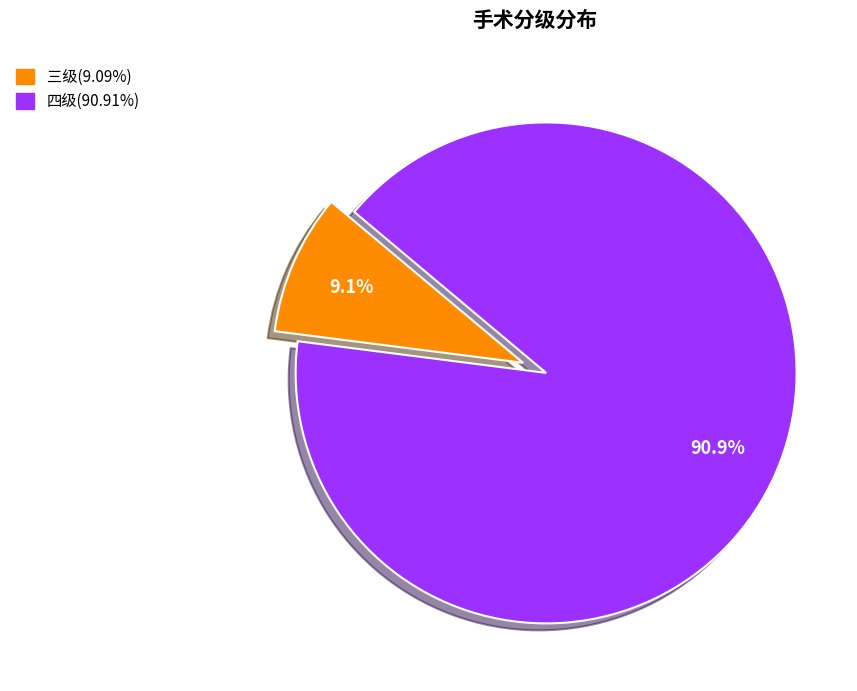

What percentage is the 三级 slice, to the nearest percent?

9%